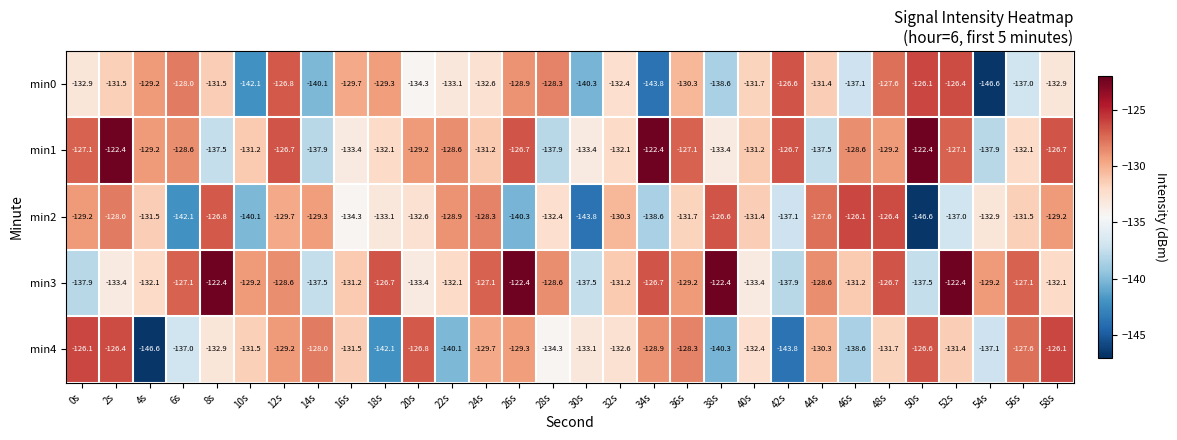

Is it true that min3 equals -137.5 at 50s?

True